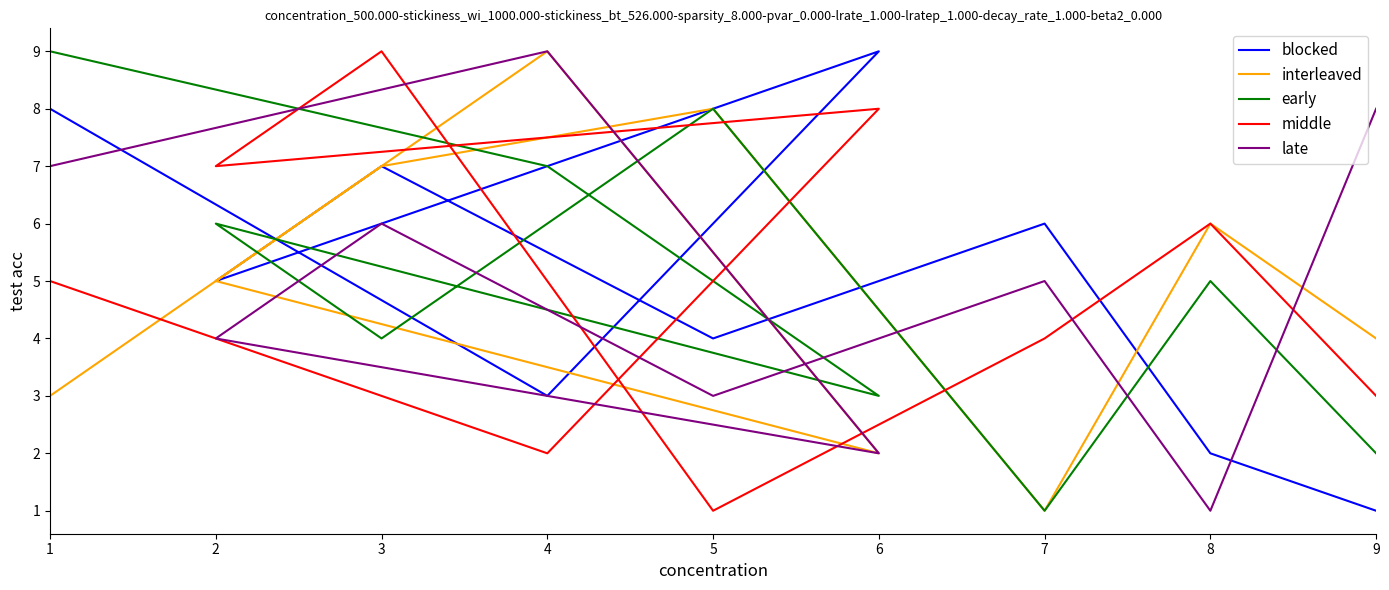

Does the chart have visible grid lines?

No